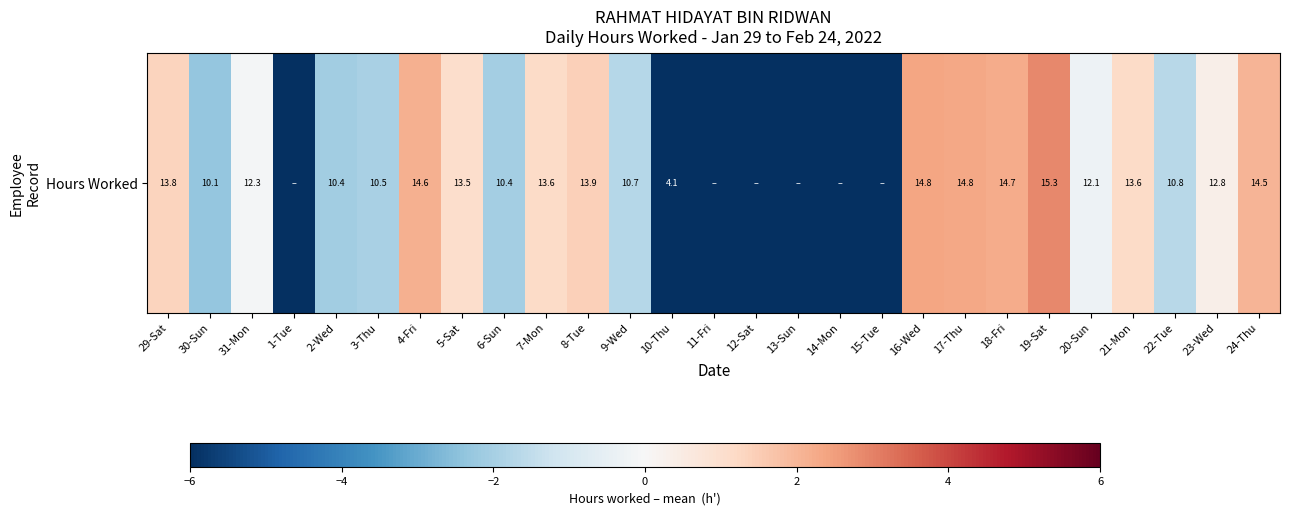

What is the difference between the maximum and minimum values?

15.3